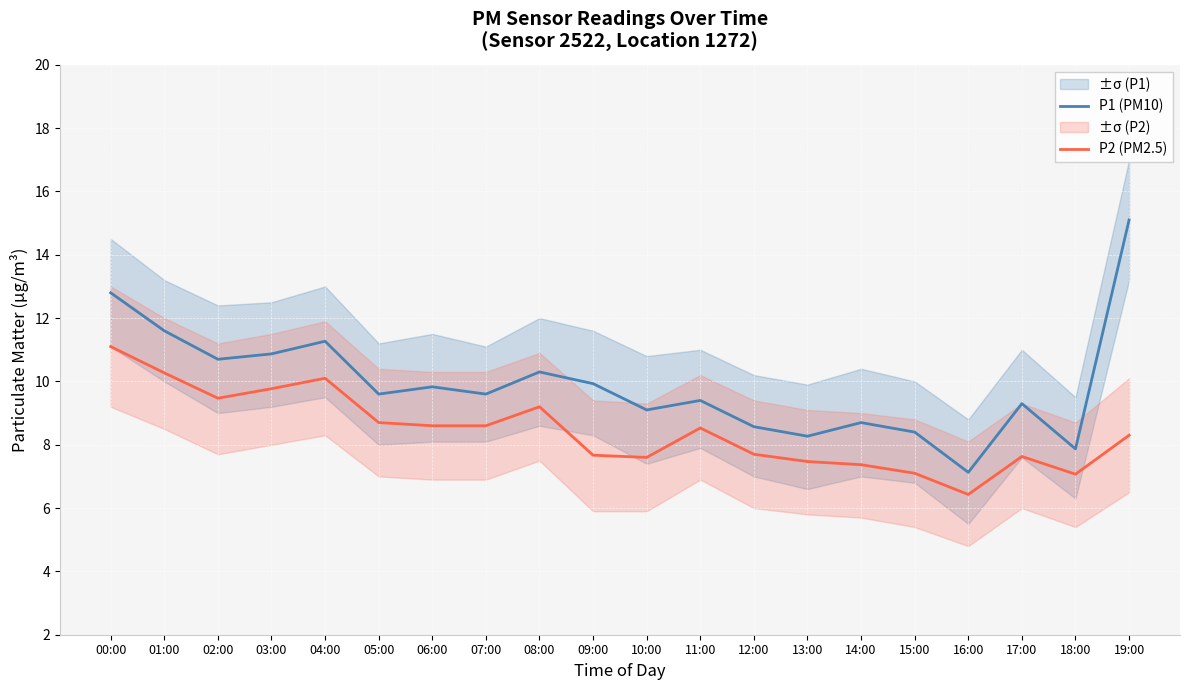

Which series has the widest spread of values?

P1 (PM10)